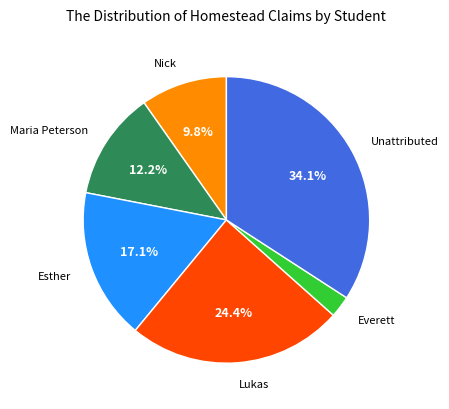

How many segments does this pie chart have?

6